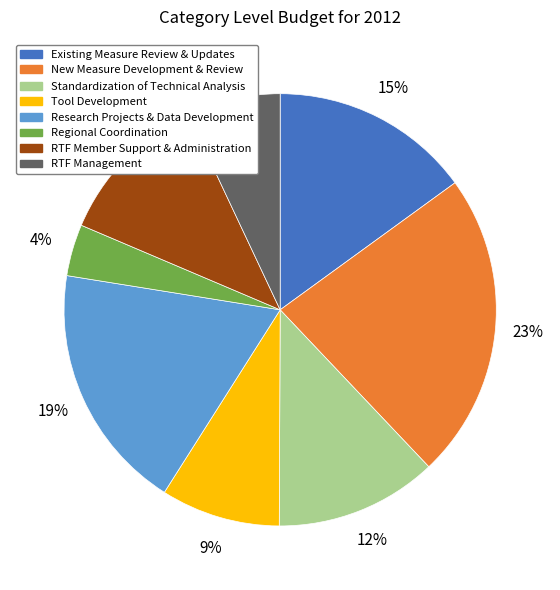

Is there any slice that represents more than half of the pie?

No